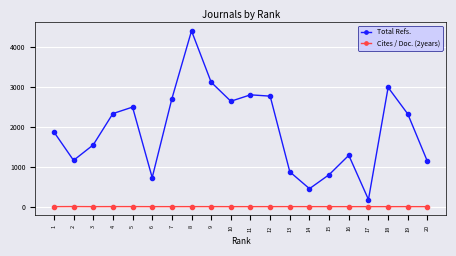

Which series has the widest spread of values?

Total Refs.